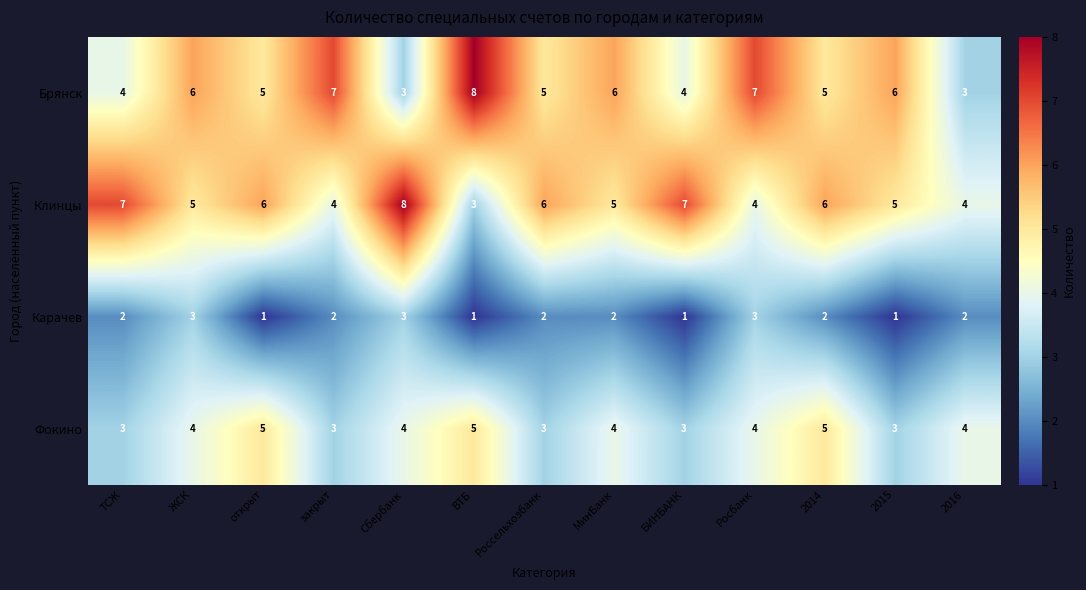

Rank the series at ВТБ from highest to lowest value.

Брянск, Фокино, Клинцы, Карачев